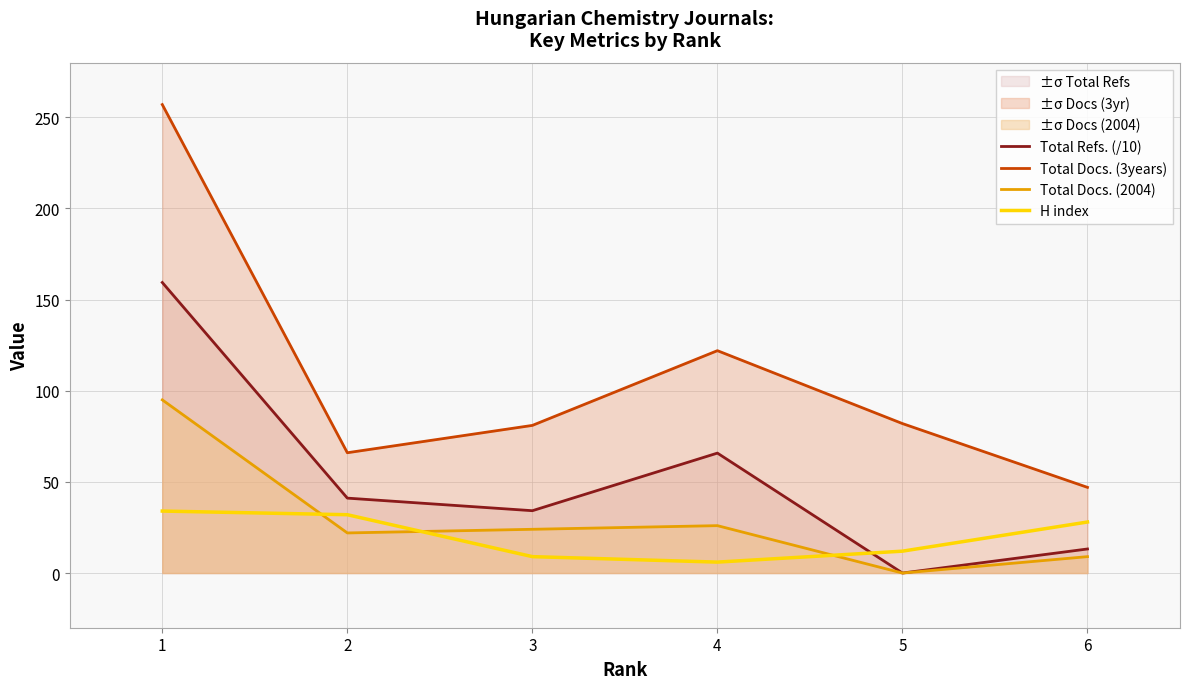

At how many categories does at least one series exceed 24?

6